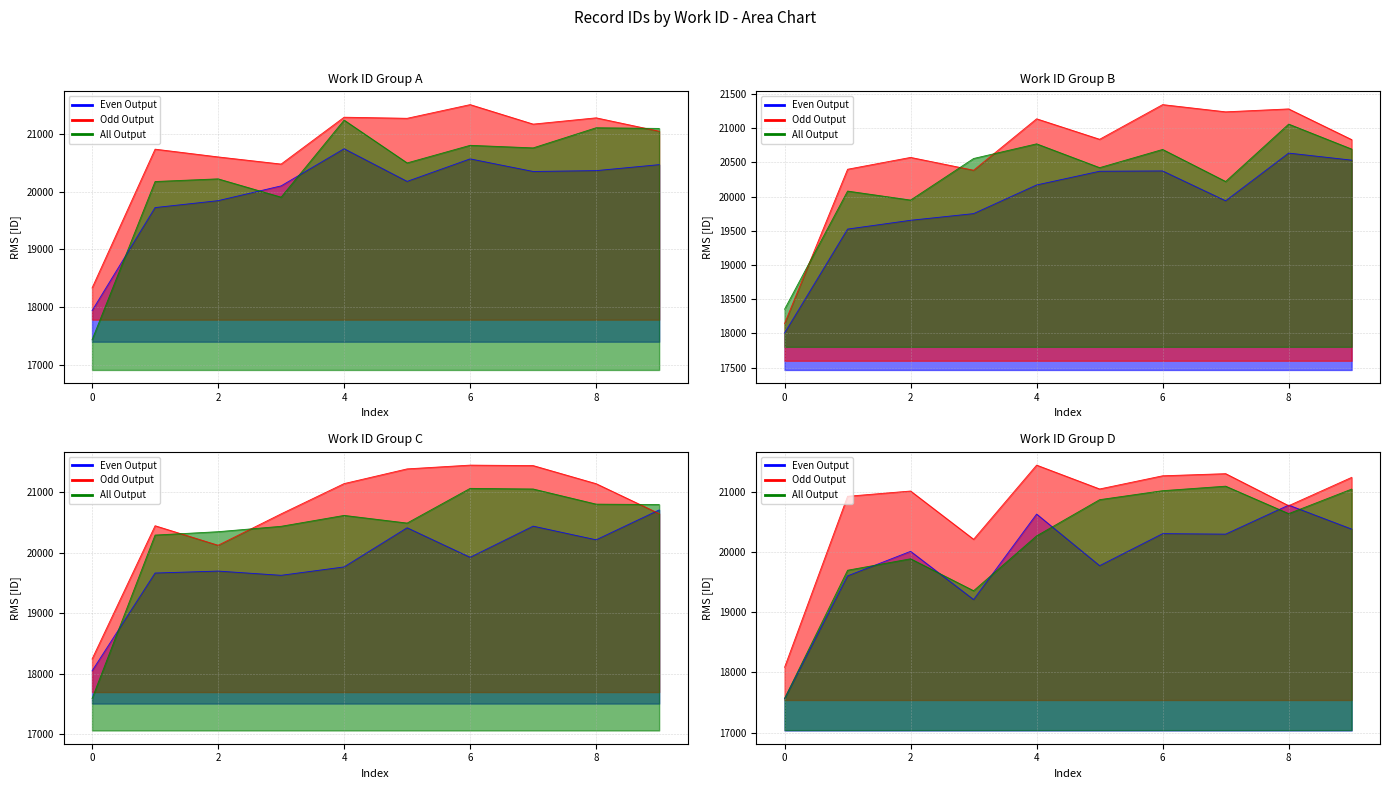

In Even Output, how many points are lower than both neighbors (excluding endpoints)?

3